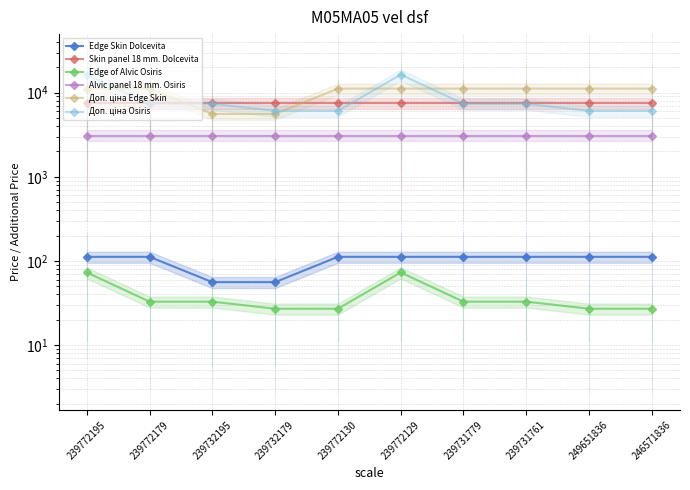

The value of Alvic panel 18 mm. Osiris at 239732179 is 1721.8. True or false?

False